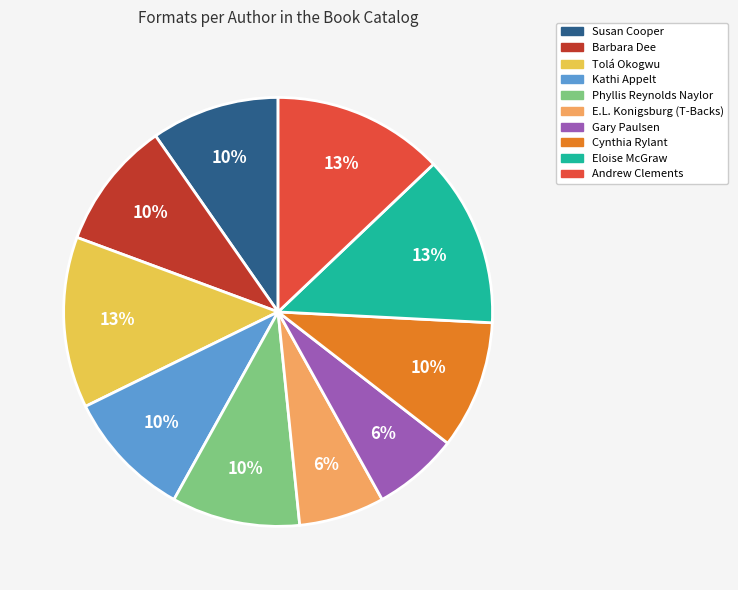

How many slices are in this pie chart?

10